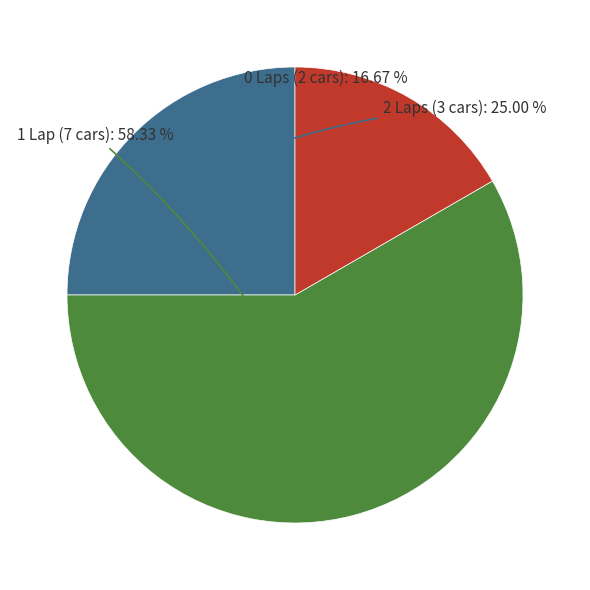

Is there any slice that represents more than half of the pie?

Yes